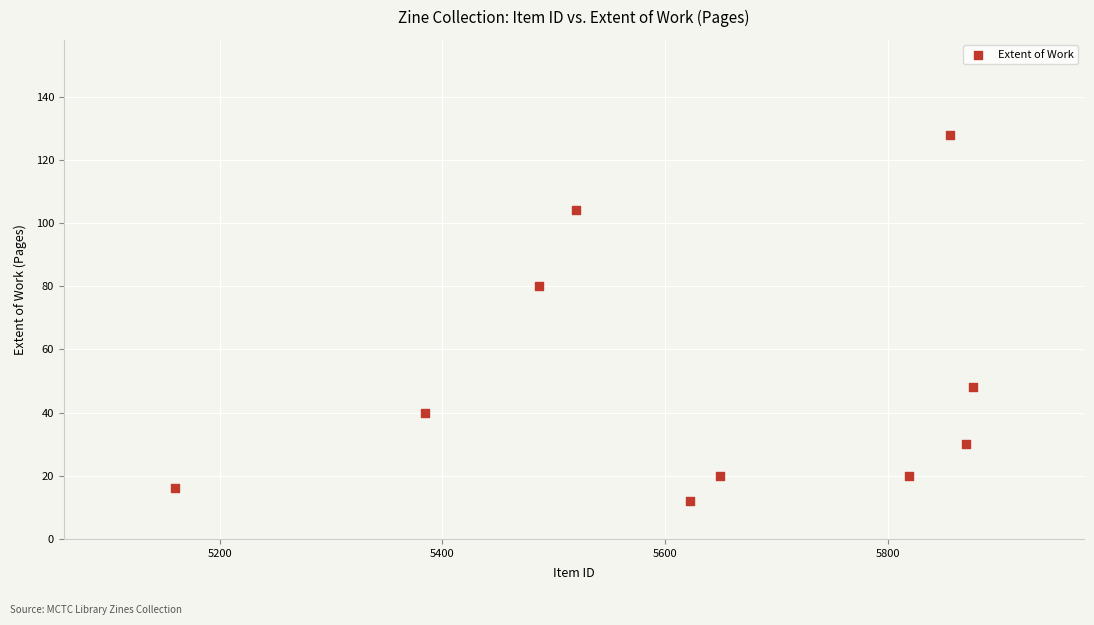

What Y value in the scatter plot is closest to 70?

80